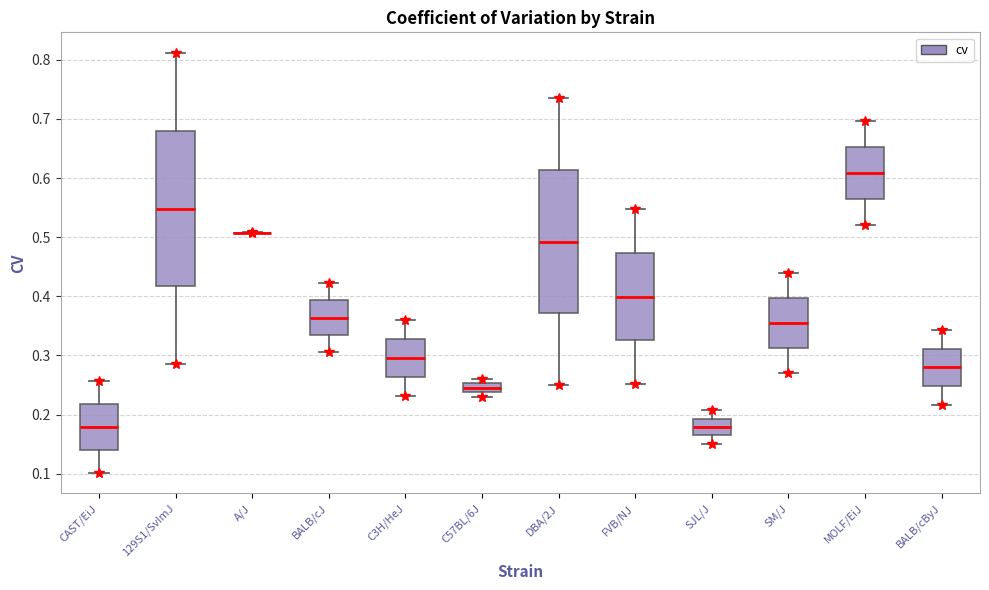

Reading left to right, transcribe this box plot: for each box, give where its median line is, the range the box spans, and where its two whiskers end, as read against the y-axis. The values are not printed on the chart, so give them approximately, as read against the axis.

CAST/EiJ: median 0.18, box 0.14 to 0.22, whiskers 0.10 to 0.26
129S1/SvImJ: median 0.55, box 0.42 to 0.68, whiskers 0.29 to 0.81
A/J: box collapsed to a line at 0.51, whiskers 0.51 to 0.51
BALB/cJ: median 0.36, box 0.34 to 0.39, whiskers 0.31 to 0.42
C3H/HeJ: median 0.30, box 0.26 to 0.33, whiskers 0.23 to 0.36
C57BL/6J: median 0.25 (inside the box), box 0.24 to 0.25, whiskers 0.23 to 0.26
DBA/2J: median 0.49, box 0.37 to 0.61, whiskers 0.25 to 0.74
FVB/NJ: median 0.40, box 0.33 to 0.47, whiskers 0.25 to 0.55
SJL/J: median 0.18, box 0.17 to 0.19, whiskers 0.15 to 0.21
SM/J: median 0.36, box 0.31 to 0.40, whiskers 0.27 to 0.44
MOLF/EiJ: median 0.61, box 0.56 to 0.65, whiskers 0.52 to 0.70
BALB/cByJ: median 0.28, box 0.25 to 0.31, whiskers 0.22 to 0.34